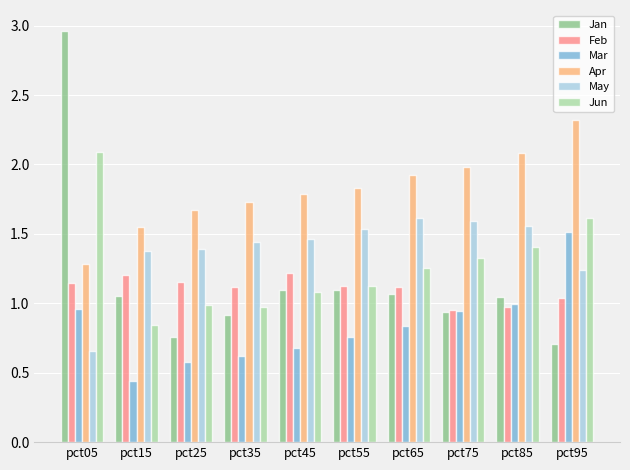

What are all the series names shown in the legend?

Jan, Feb, Mar, Apr, May, Jun